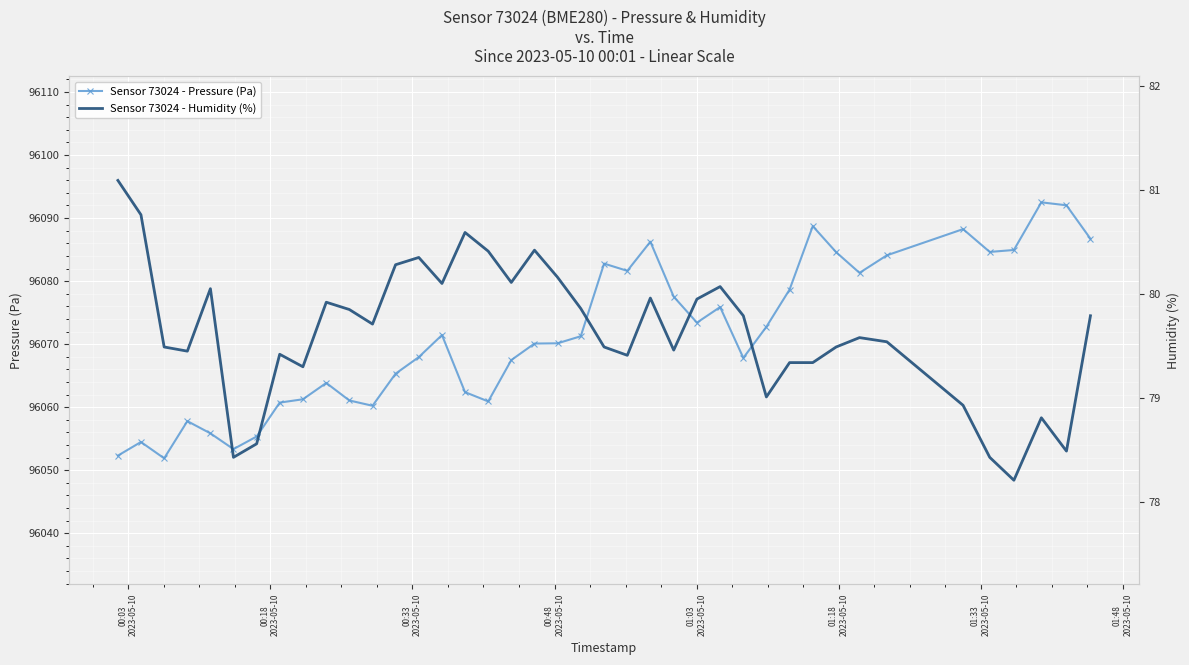

True or false: Sensor 73024 - Humidity (%) has more than 0 points higher than both neighbors.

True